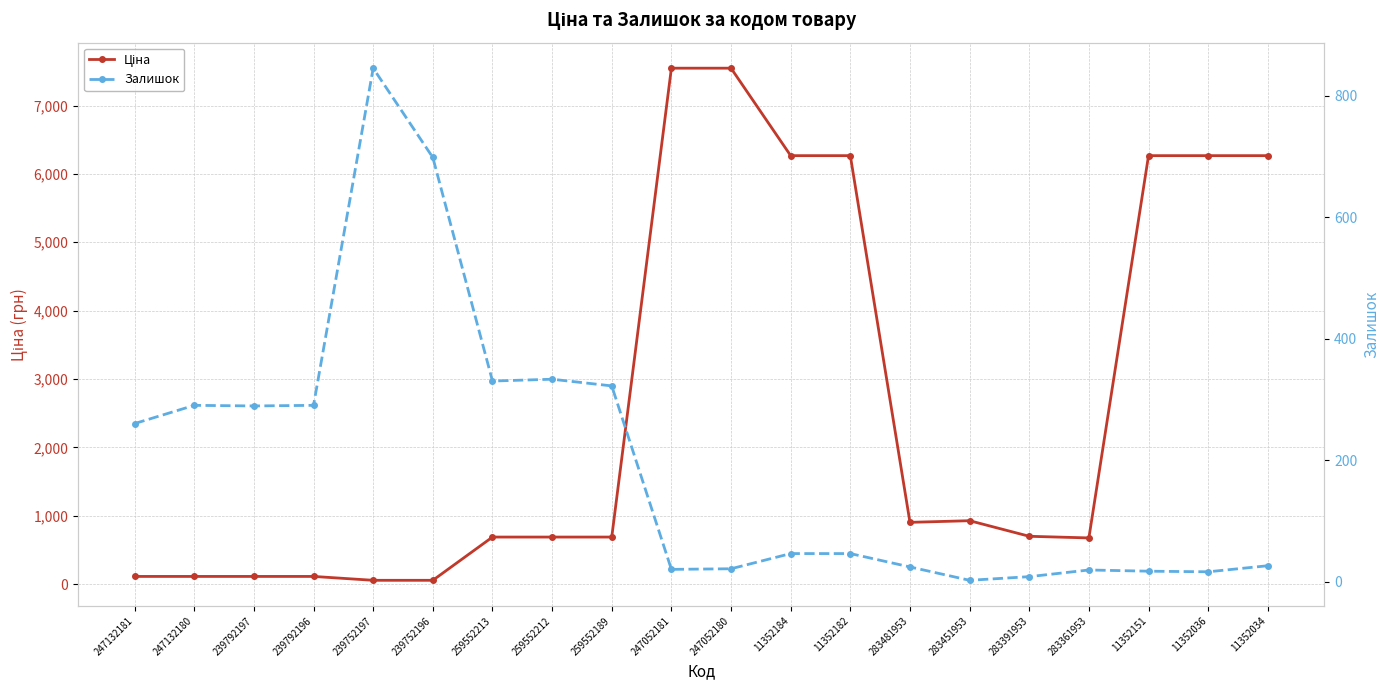

Which has a higher value, 247052181 or 11352034?

247052181